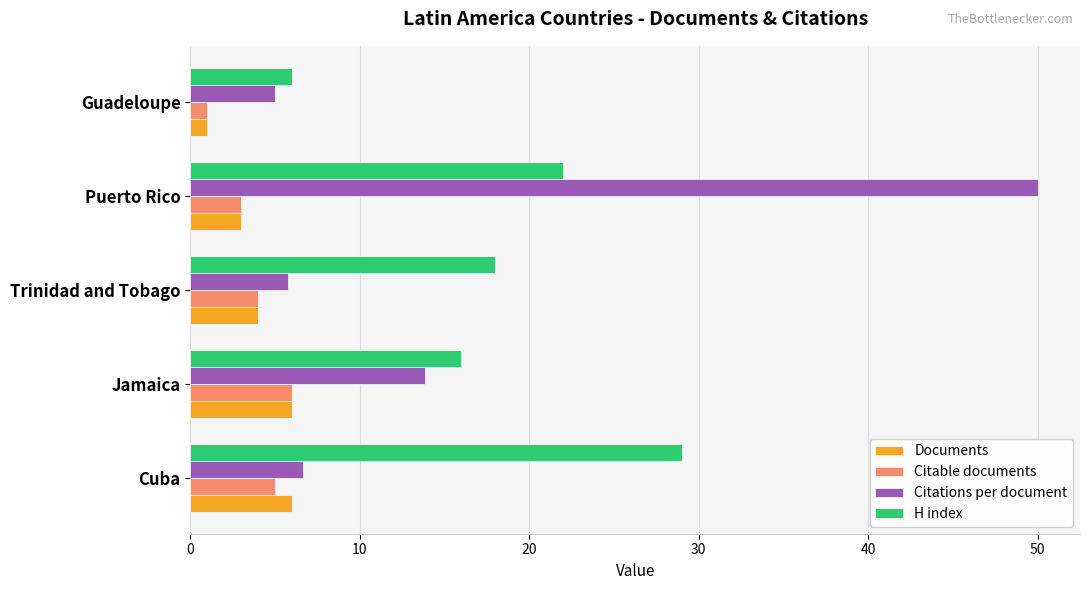

At which category is the sum across all series the highest?

Puerto Rico